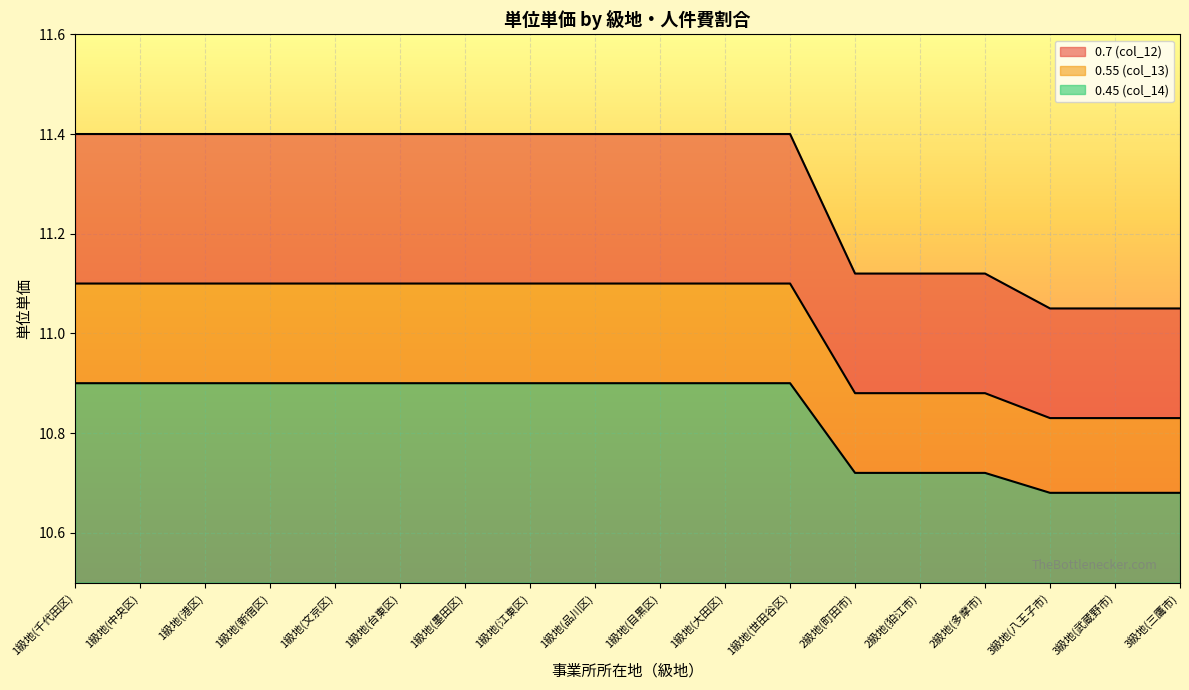

Which label corresponds to the smallest value in the chart?

3級地(八王子市)